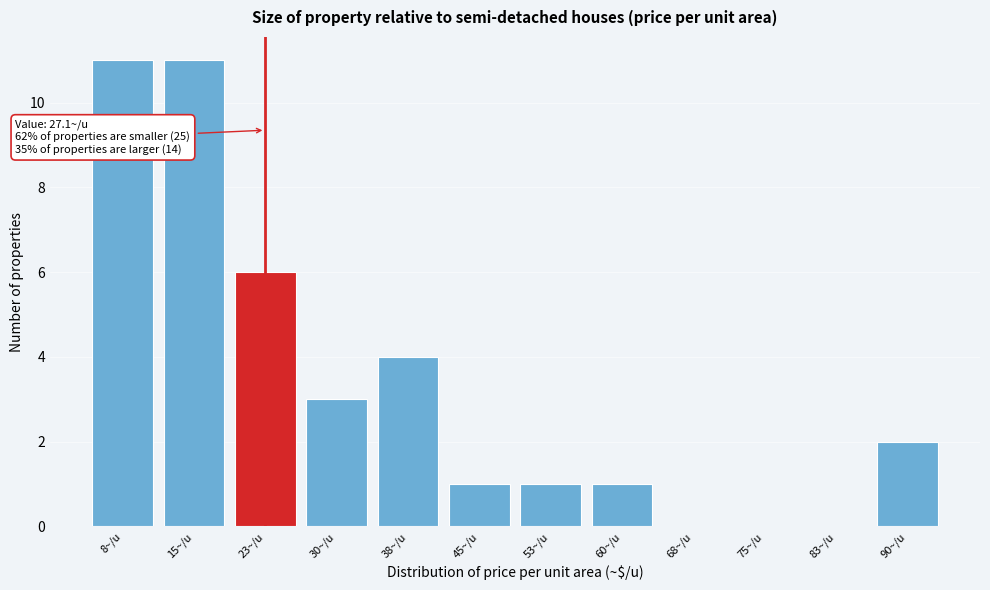

Reading left to right, transcribe all the data shown in this chart.

8~/u=11	15~/u=11	23~/u=6	30~/u=3	38~/u=4	45~/u=1	53~/u=1	60~/u=1	68~/u=0	75~/u=0	83~/u=0	90~/u=2